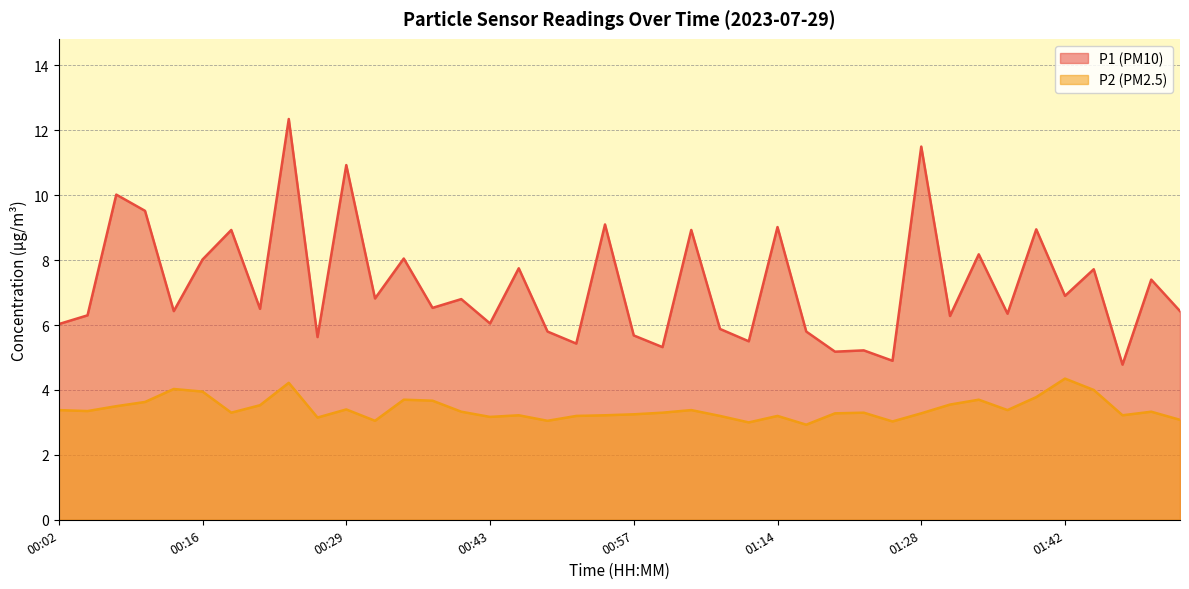

What is the greatest value displayed?

12.3